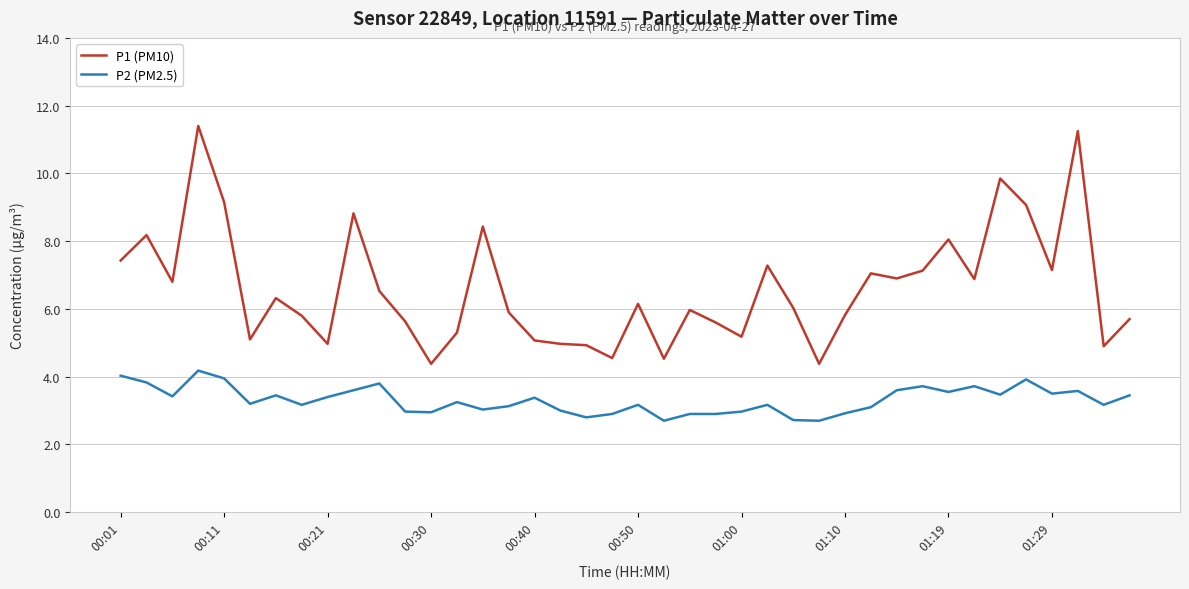

In P1 (PM10), how many points are higher than both neighbors (excluding endpoints)?

12